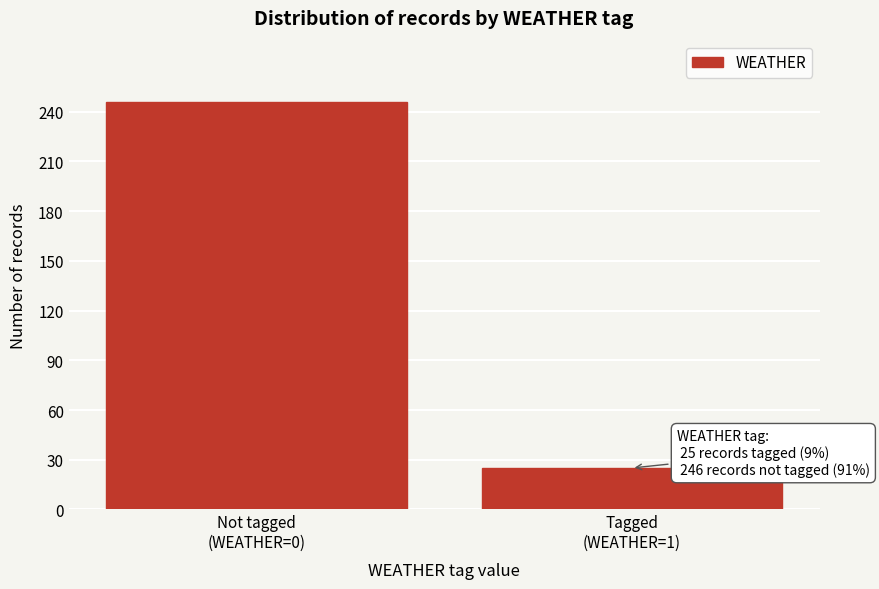

Reading right to left, what are all the values shown in this chart?

25	246